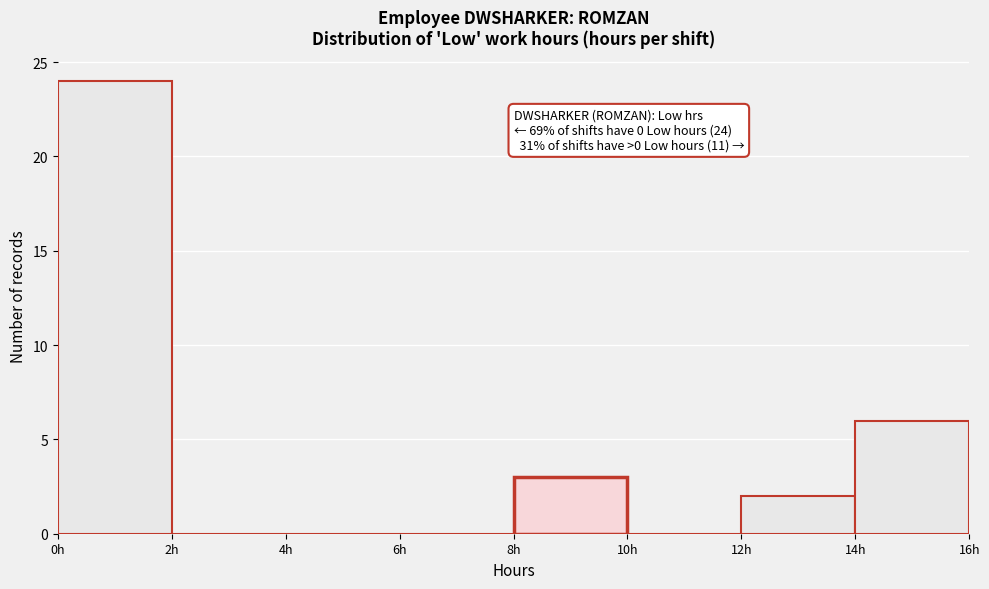

Over which range of the x-axis is the bar tallest?

0 to 2